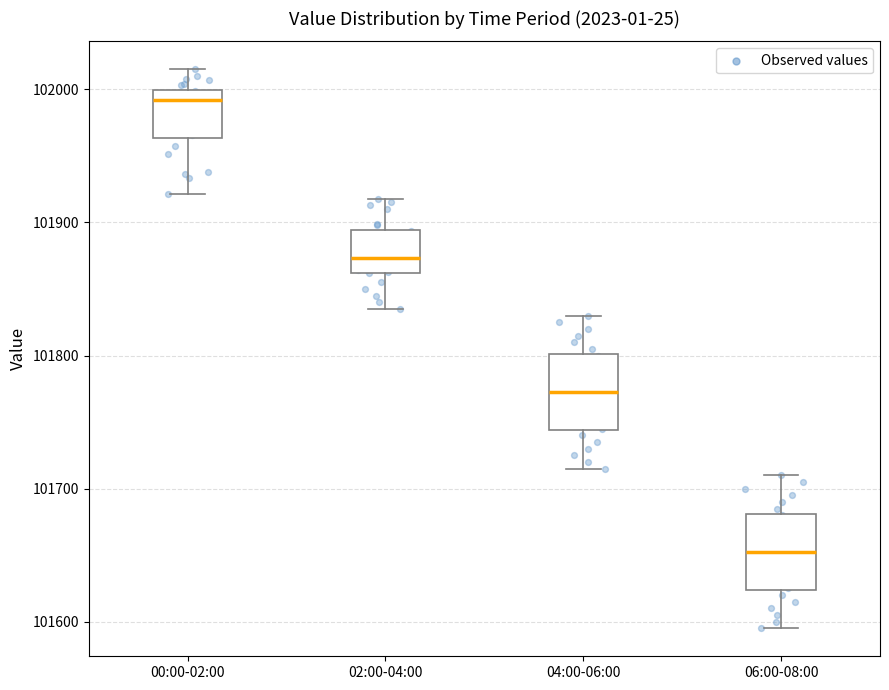

Reading left to right, read every box against the y-axis: the position of its median line, the range the box covers, and the ends of its whiskers. The values are not printed on the chart, so give them approximately, as read against the axis.

00:00-02:00: median 101990, box 101960 to 102000, whiskers 101920 to 102020
02:00-04:00: median 101870, box 101860 to 101890, whiskers 101840 to 101920
04:00-06:00: median 101770, box 101740 to 101800, whiskers 101720 to 101830
06:00-08:00: median 101650, box 101620 to 101680, whiskers 101600 to 101710